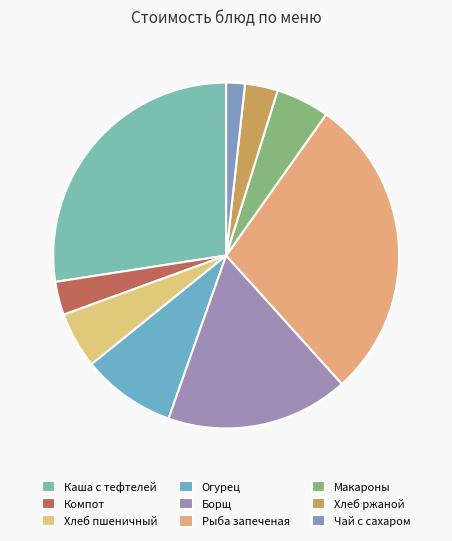

Count the number of slices in the pie.

9